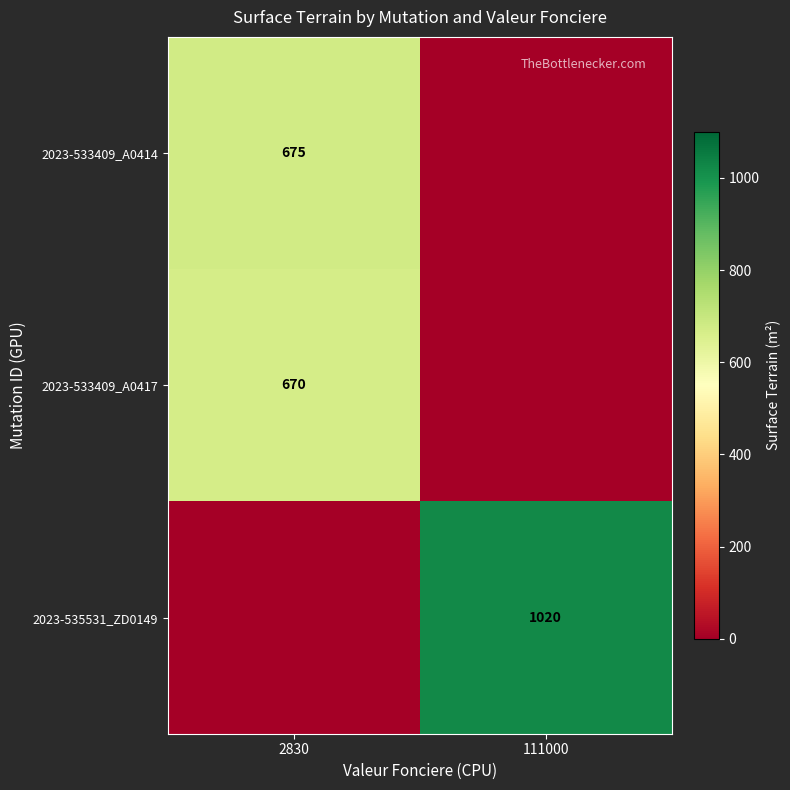

Which has a higher value, 2830 or 111000?

2830